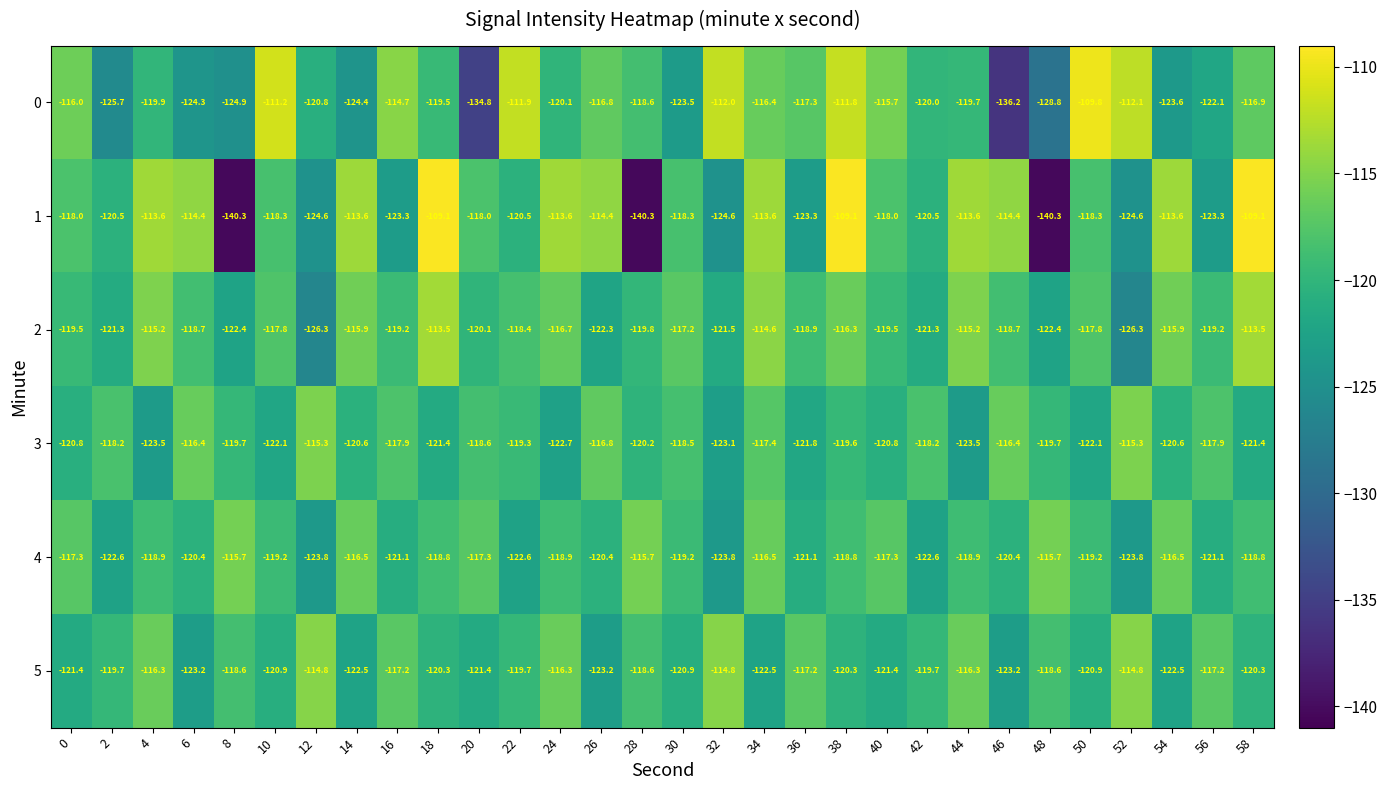

What is the approximate value of 4 at 36?

-121.1